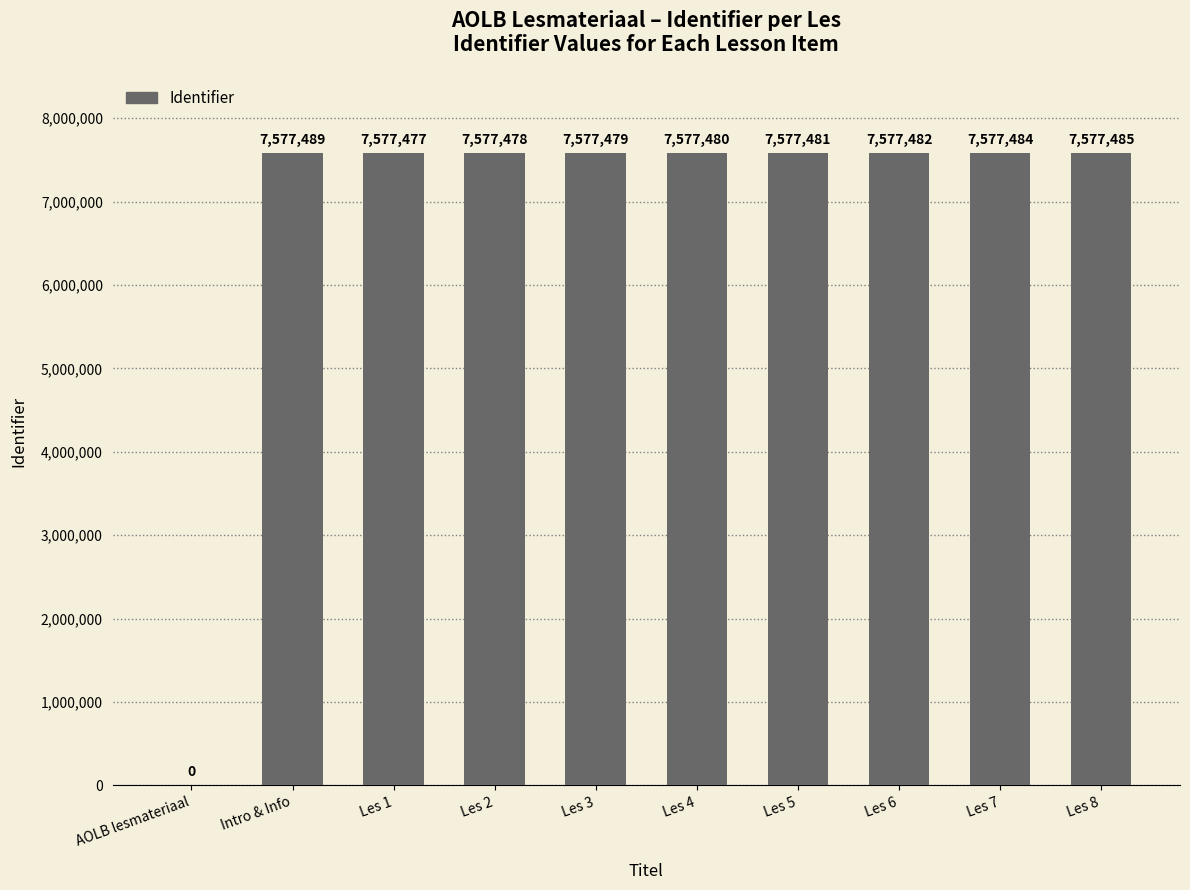

Where is the data nearest to the value 3788744?

Les 1